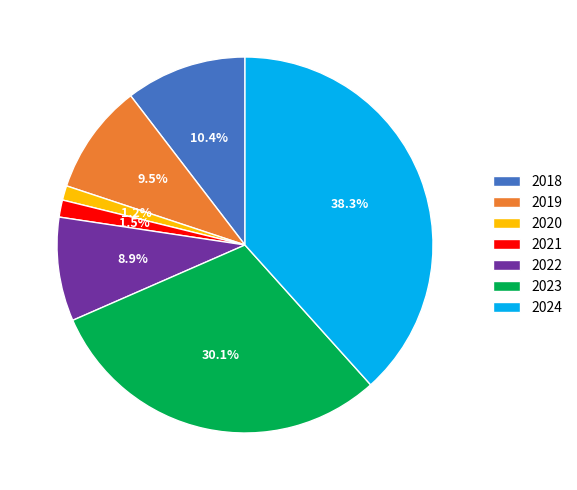

Which category has the biggest portion of the pie?

2024